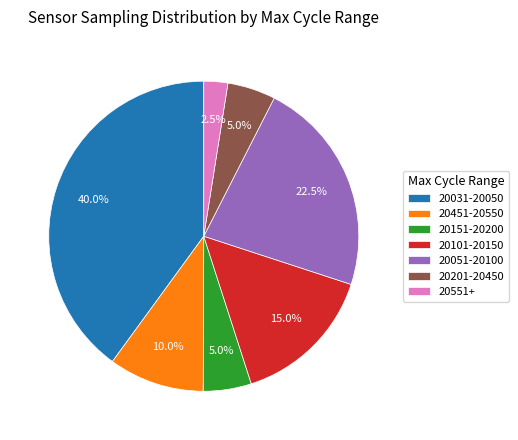

Count the number of slices in the pie.

7